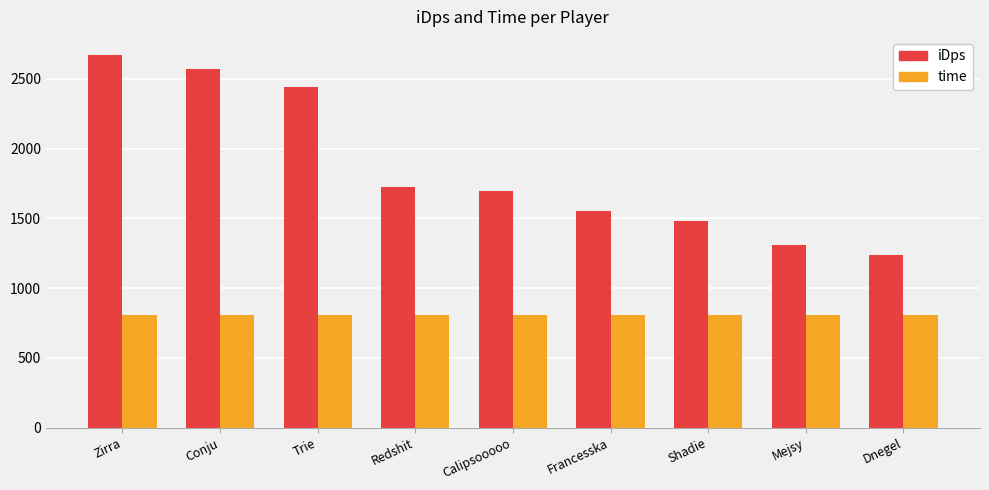

What is the sum of all iDps values?

16682.8